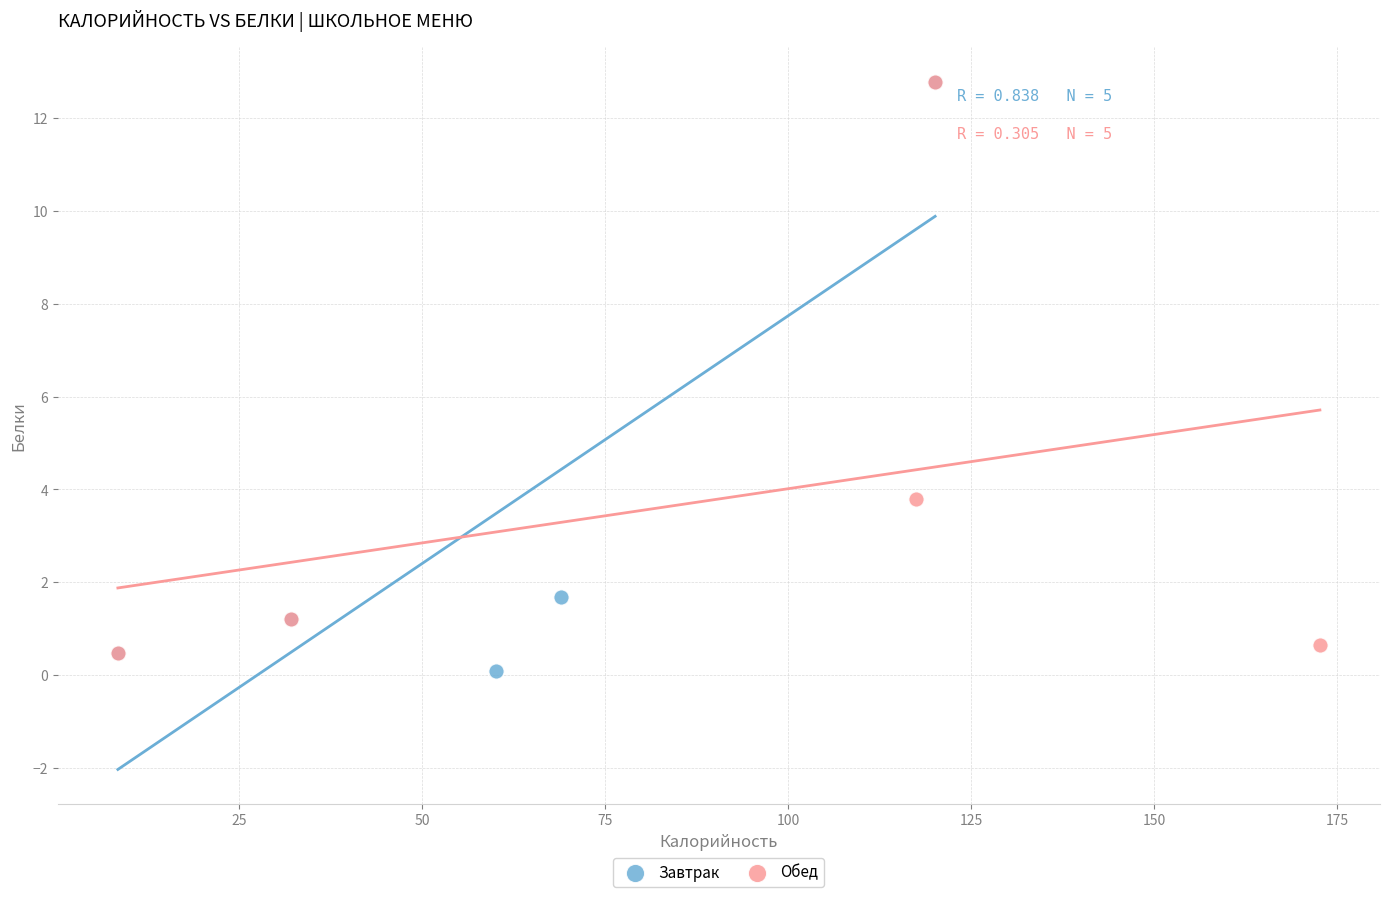

Which series contains the lowest Y value?

Завтрак